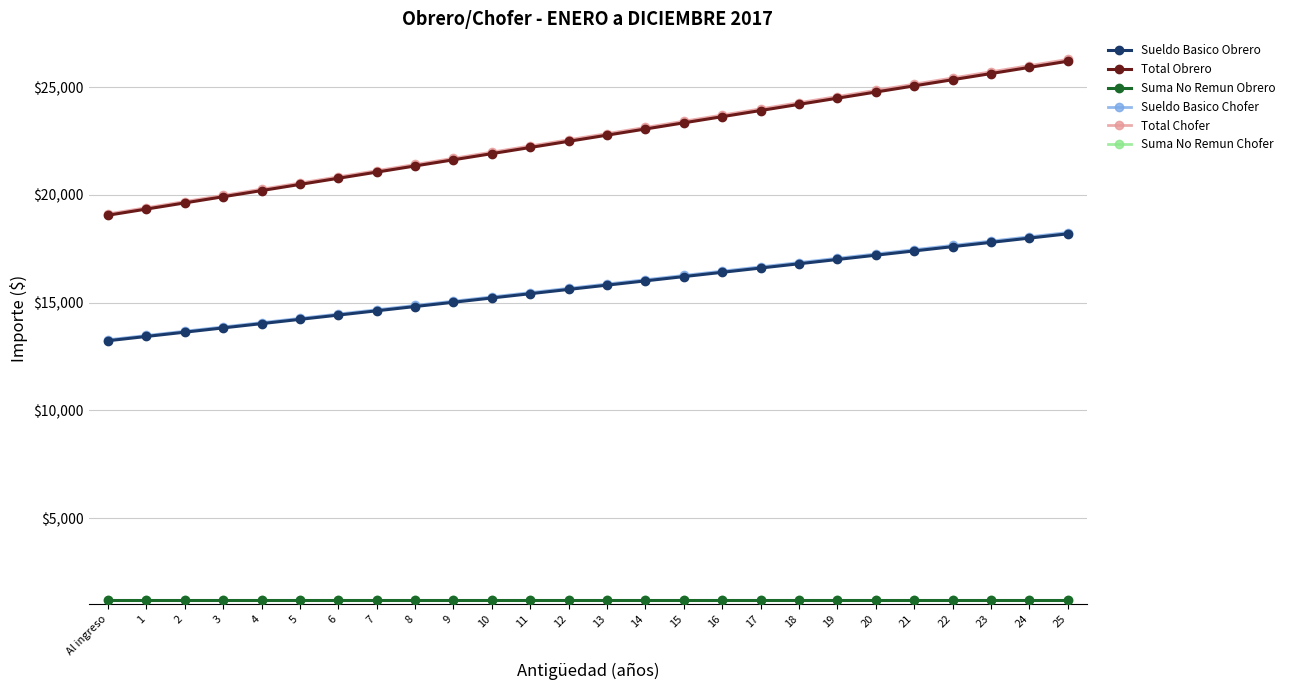

At 3, list the series in order from smallest to largest.

Suma No Remun Obrero, Suma No Remun Chofer, Sueldo Basico Obrero, Sueldo Basico Chofer, Total Obrero, Total Chofer